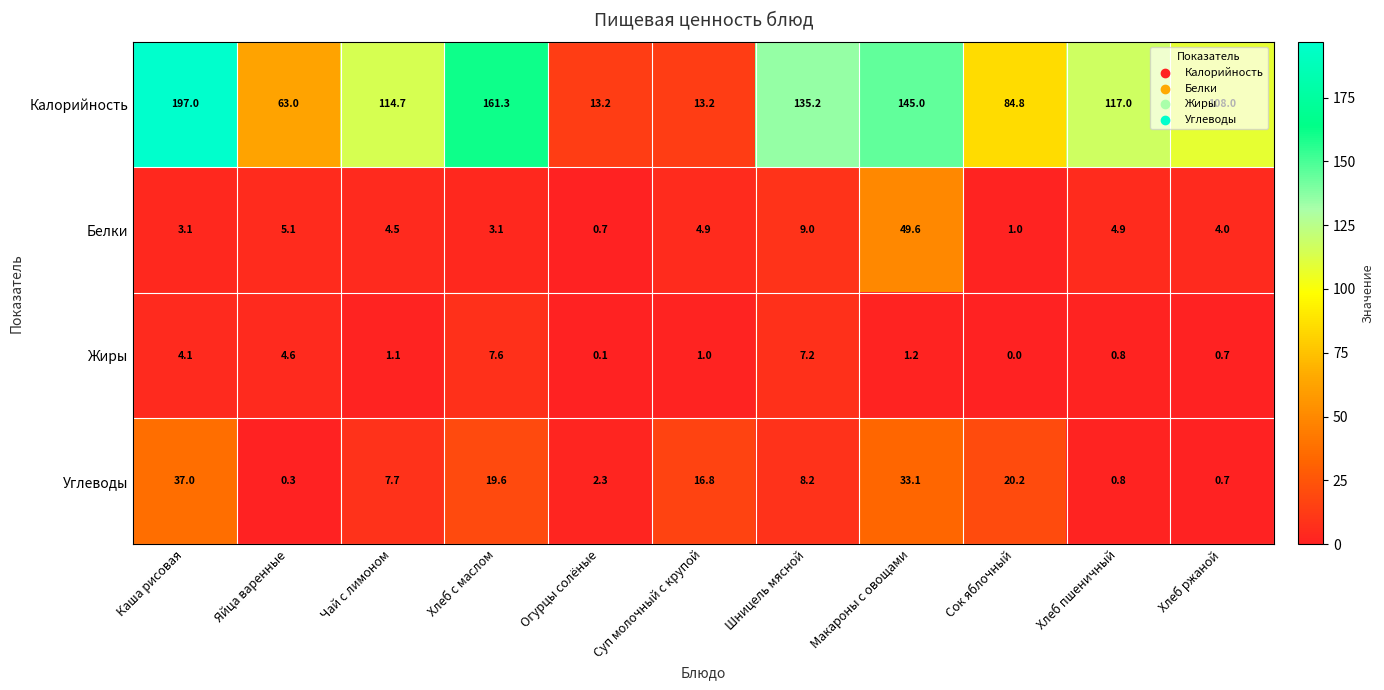

Is it true that Калорийность equals 4.5 at Огурцы солёные?

False